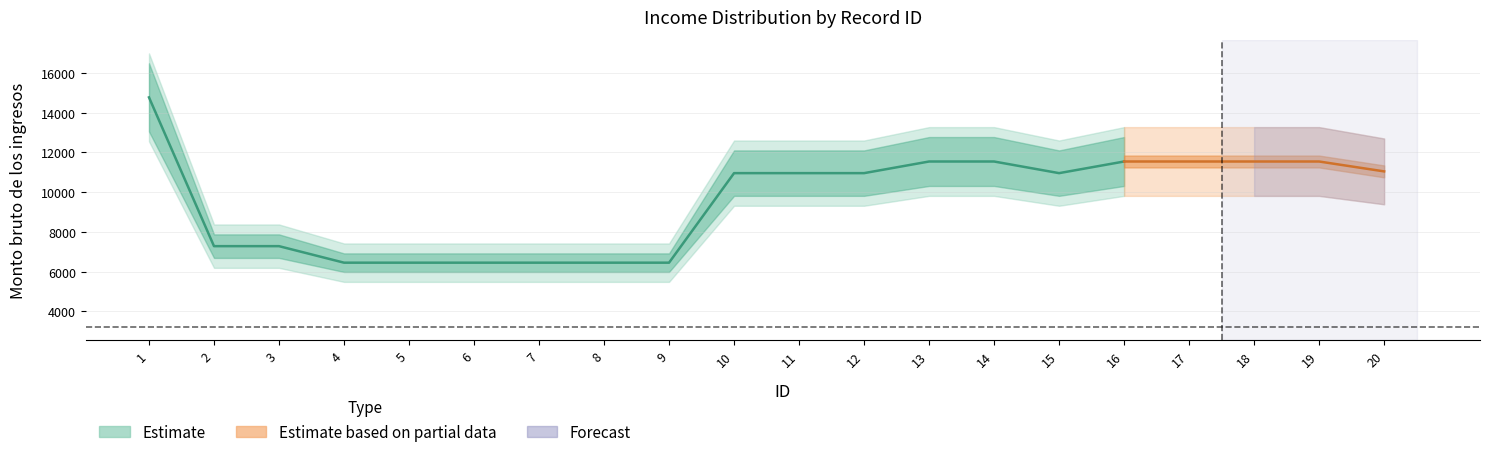

Between 6 and 15, which series saw the biggest shift?

Monto bruto de los ingresos